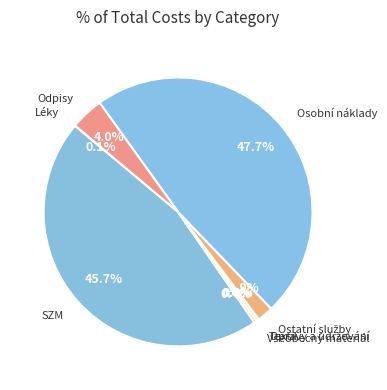

What is the smallest slice in the pie chart?

Textil